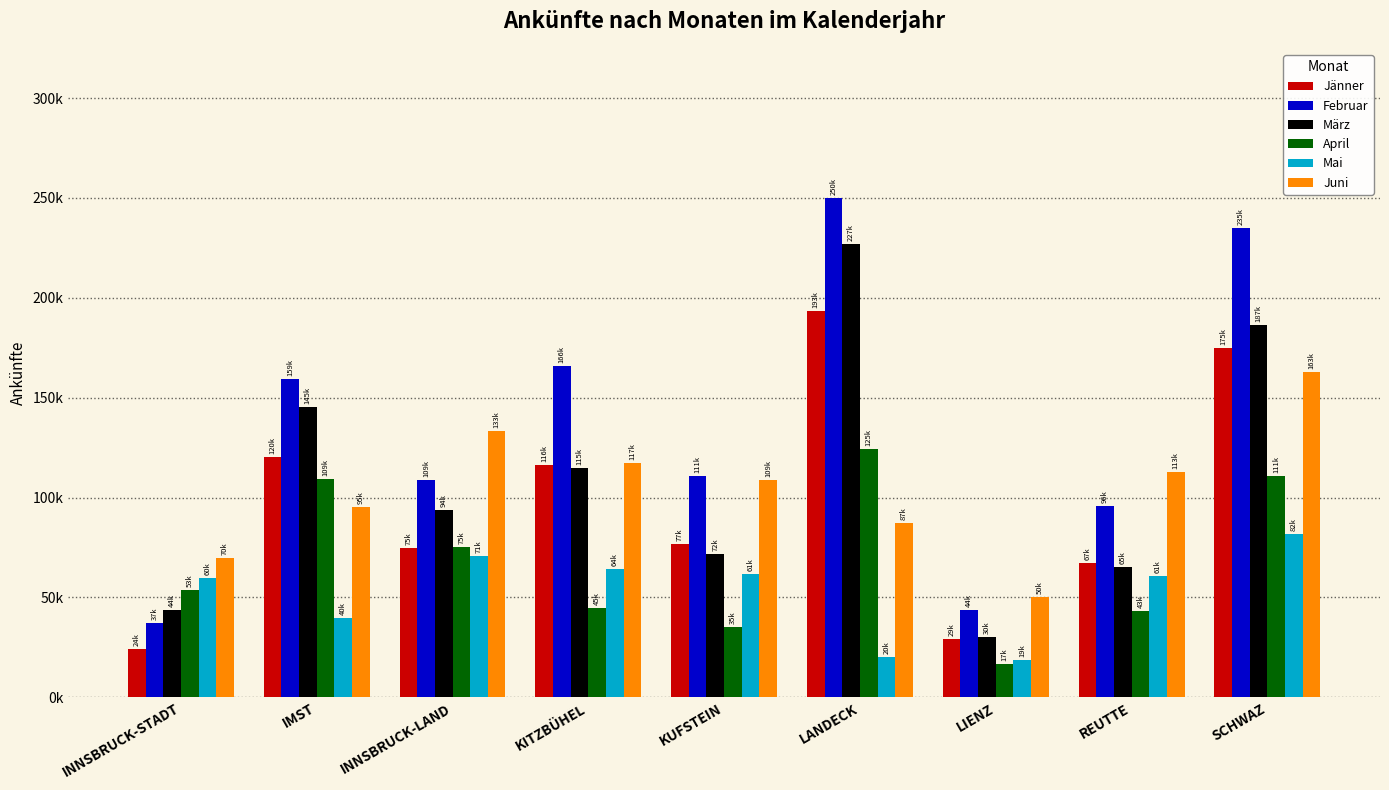

True or false: März has a value of 57713 at INNSBRUCK-STADT.

False